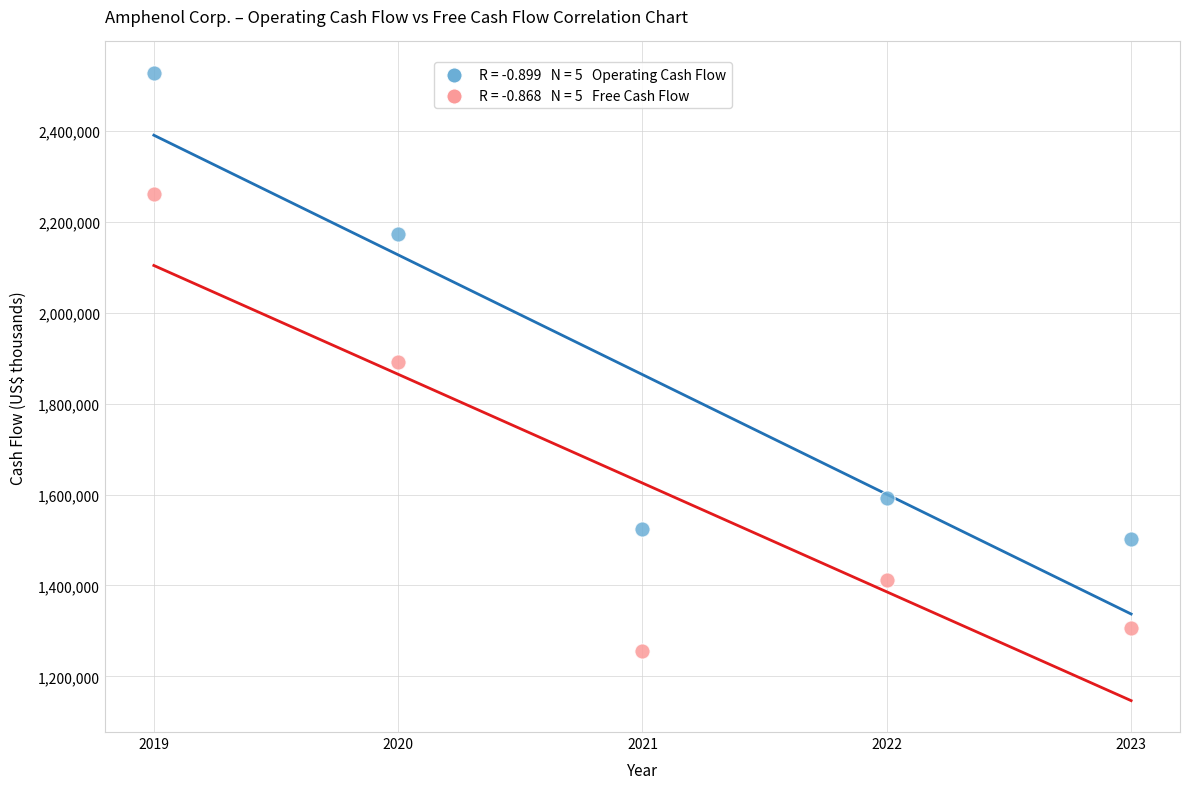

Across all data points, what is the average X value?

2021